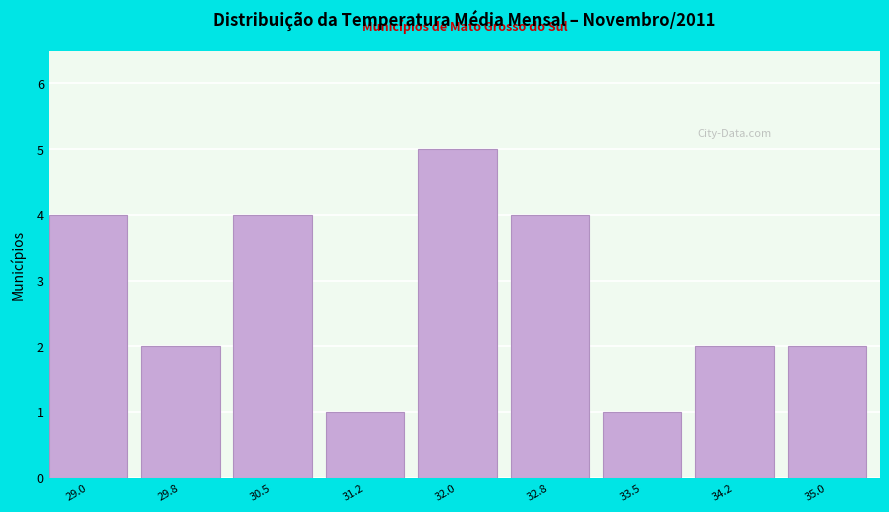

Reading left to right, transcribe all the data shown in this chart.

4	2	4	1	5	4	1	2	2